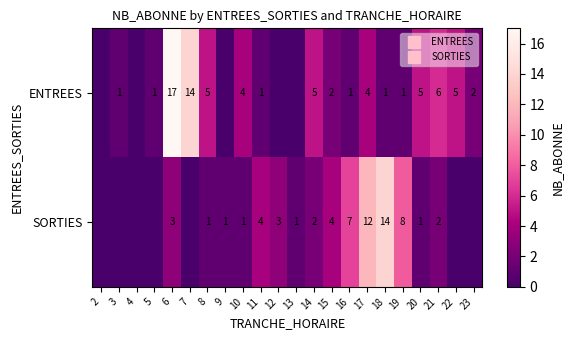

Is the value of SORTIES at 3 greater than the value of ENTREES at 19?

No